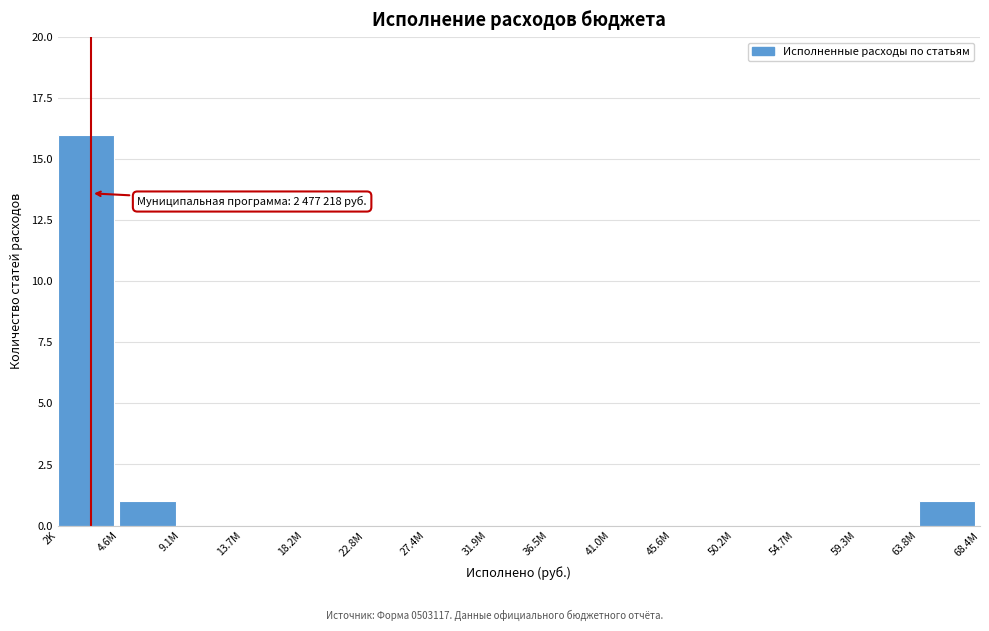

Reading left to right, extract all data points from this chart.

2K=16	4.6M=1	9.1M=0	13.7M=0	18.2M=0	22.8M=0	27.4M=0	31.9M=0	36.5M=0	41.0M=0	45.6M=0	50.2M=0	54.7M=0	59.3M=0	63.8M=1